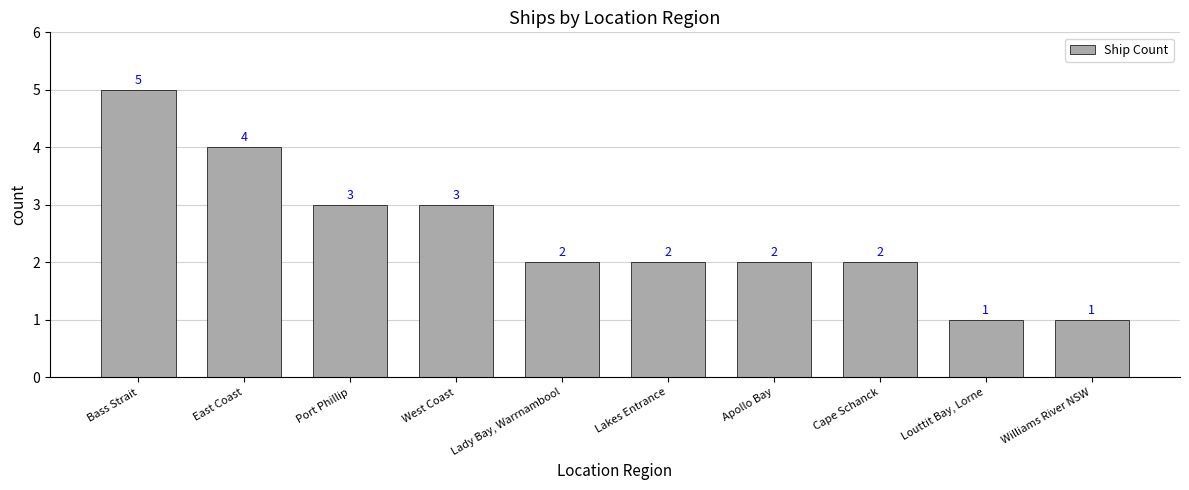

What is the difference between the values at Bass Strait and Louttit Bay, Lorne?

4